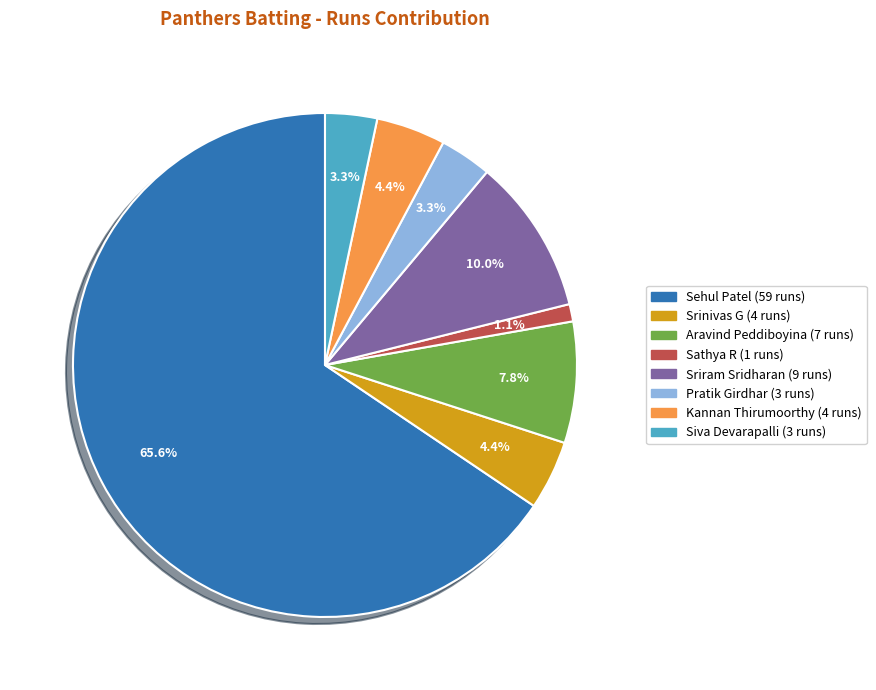

Does any single category account for the majority?

Yes